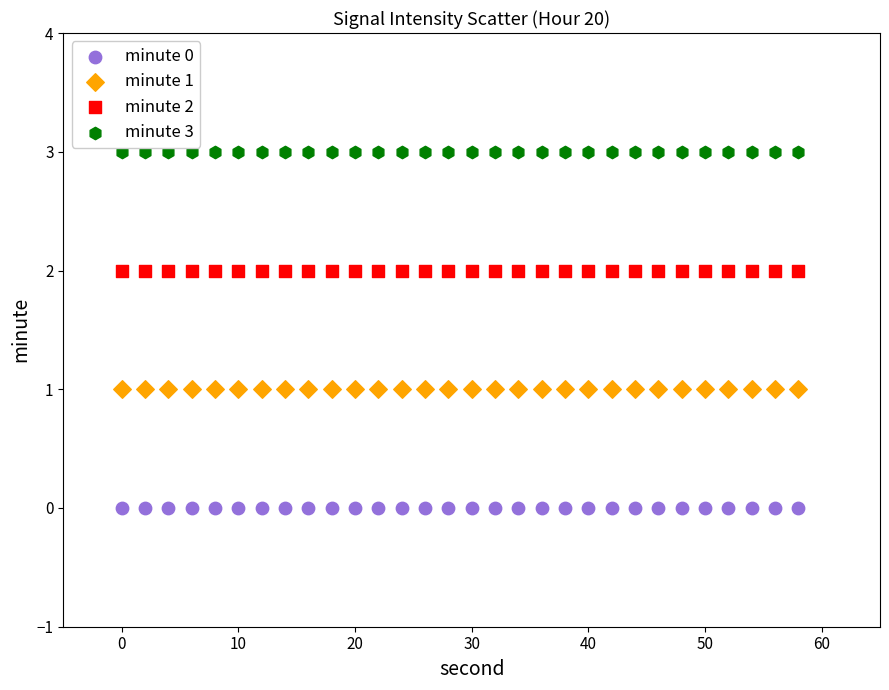

Which series reaches the minimum Y coordinate?

minute 0